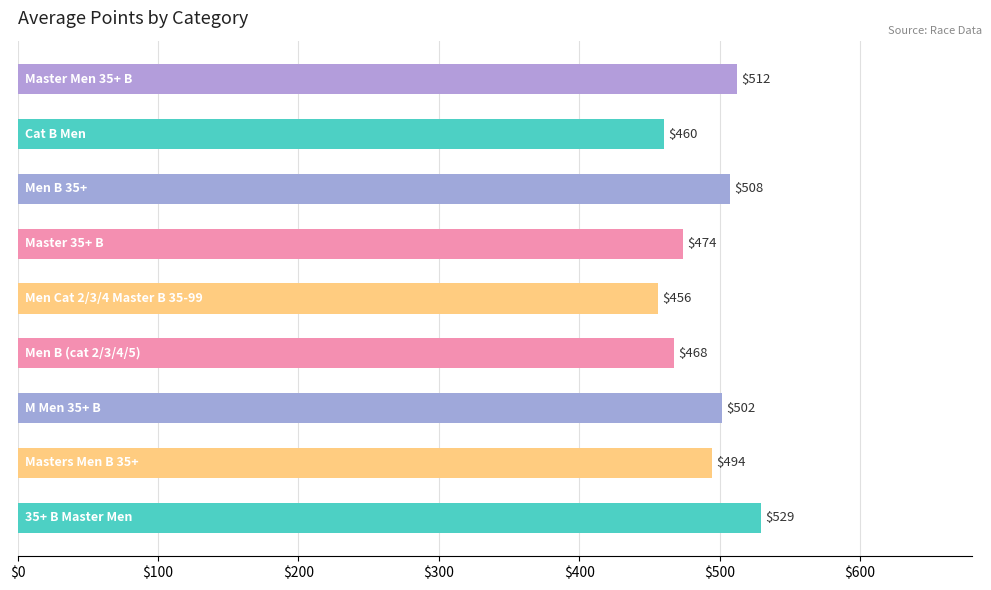

What is the value of the 1st bar from the top?

512.3